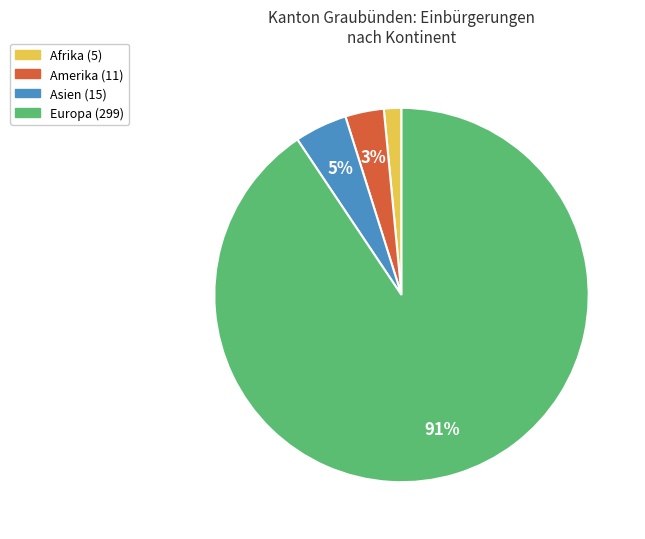

Is the sum of Amerika and Asien greater than half?

No